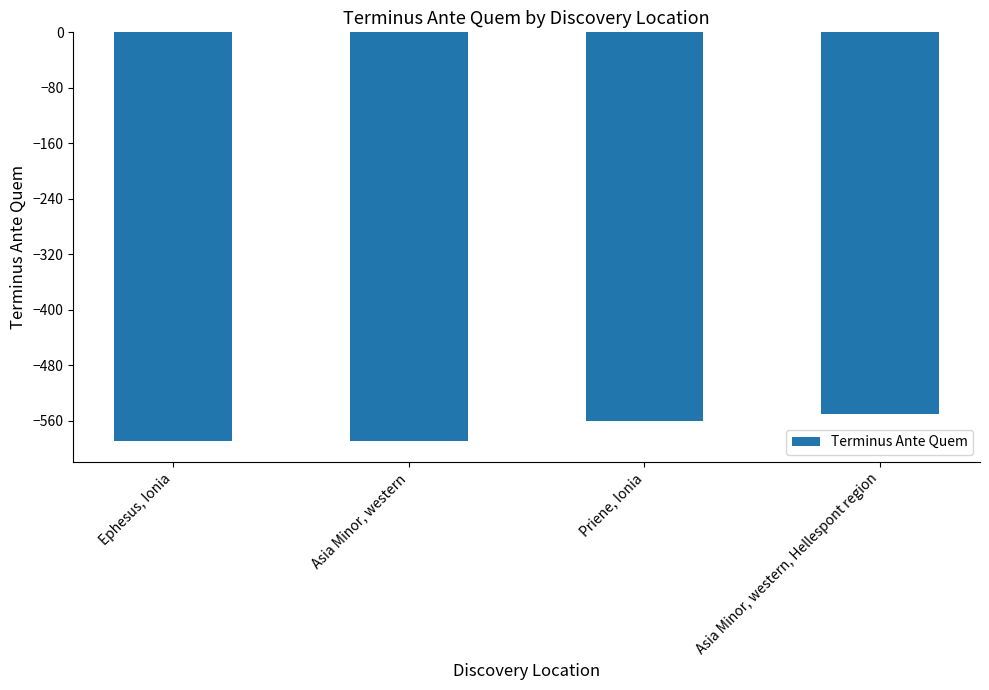

What is the value of the 2nd bar from the left?

-590